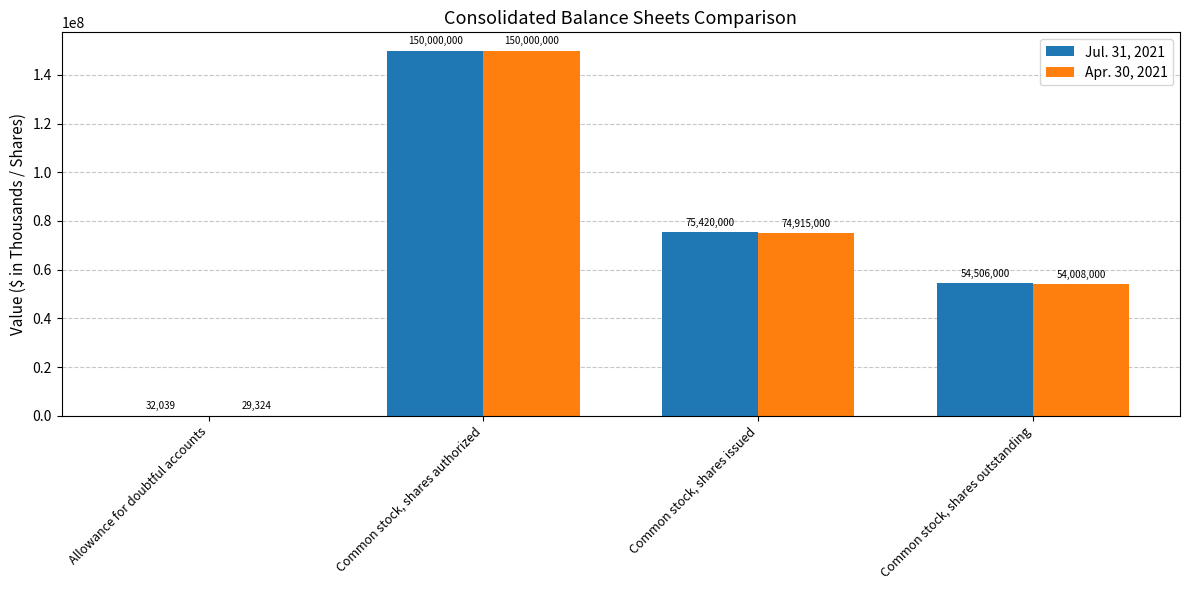

Reading left to right, what are all the values shown in this chart?

Jul. 31, 2021: Allowance for doubtful accounts=32039	Common stock, shares authorized=150000000	Common stock, shares issued=75420000	Common stock, shares outstanding=54506000
Apr. 30, 2021: Allowance for doubtful accounts=29324	Common stock, shares authorized=150000000	Common stock, shares issued=74915000	Common stock, shares outstanding=54008000